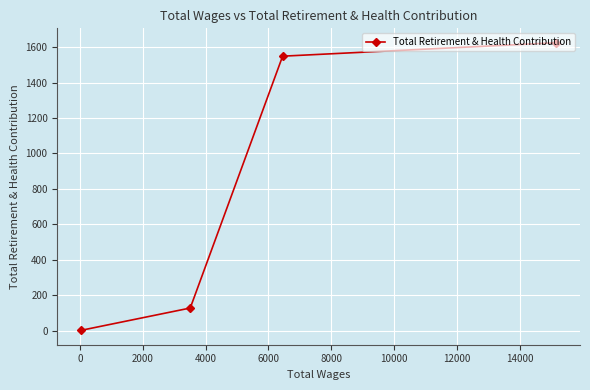

What is the smallest value displayed?

1